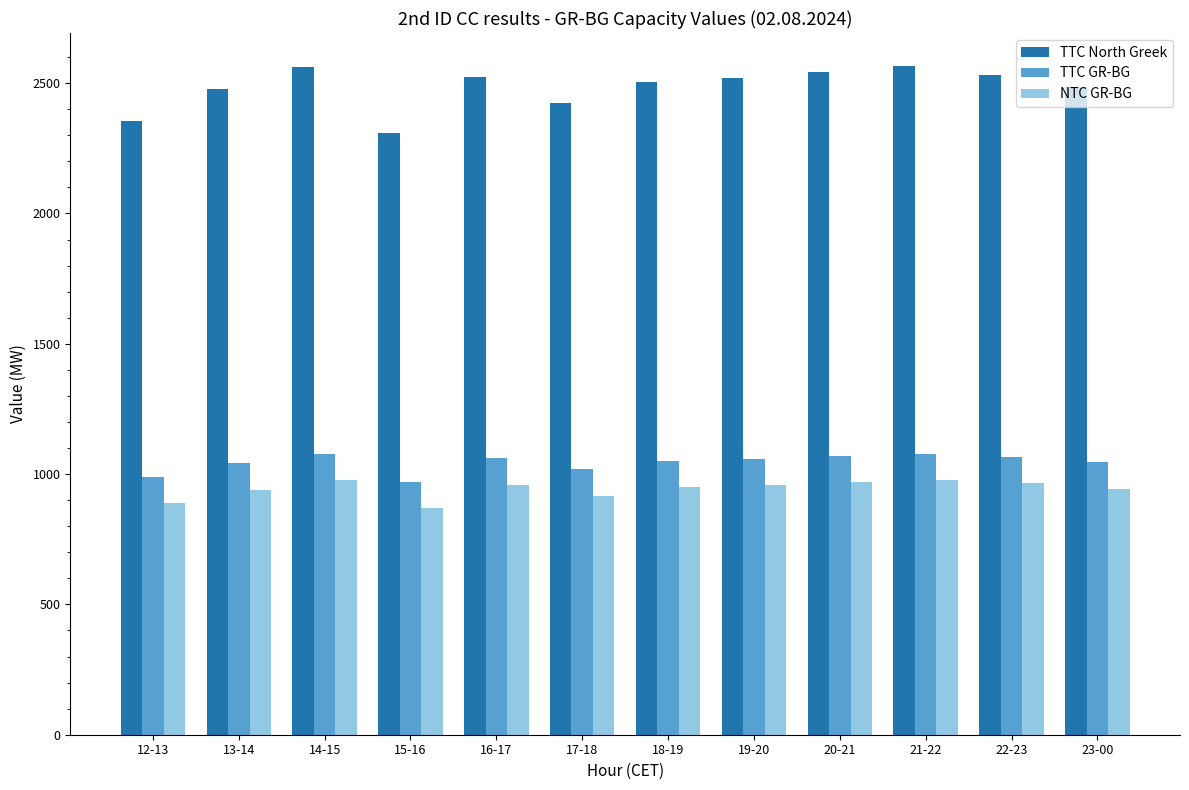

True or false: TTC GR-BG has a value of 1077 at 21-22.

True